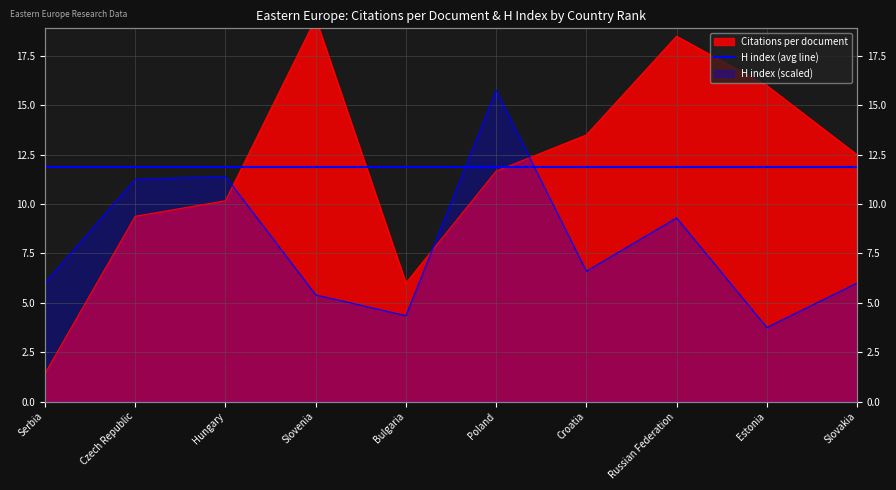

What is the average value of the H index series?

8.0